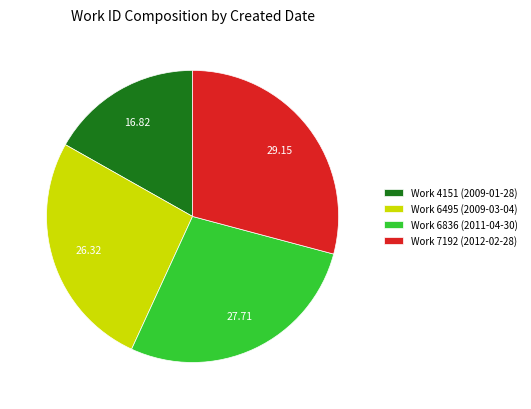

Count the number of slices in the pie.

4